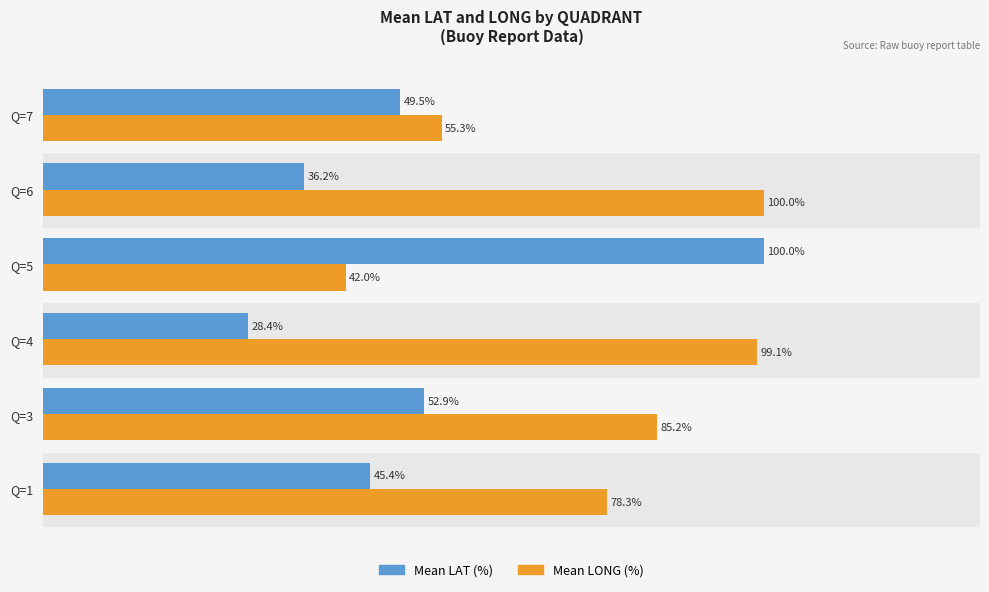

Which series has the widest spread of values?

Mean LAT (%)